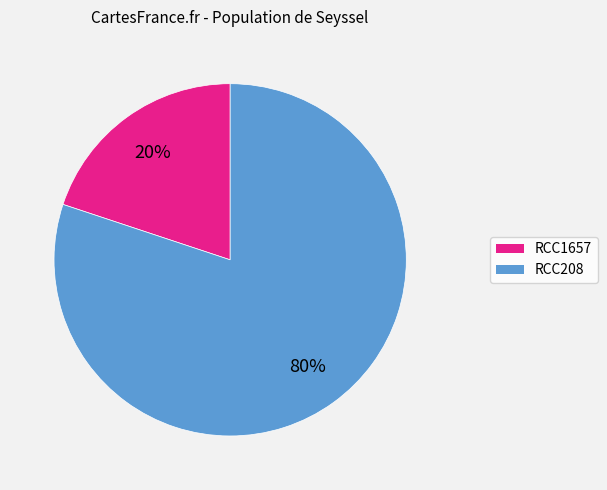

Count the number of slices in the pie.

2